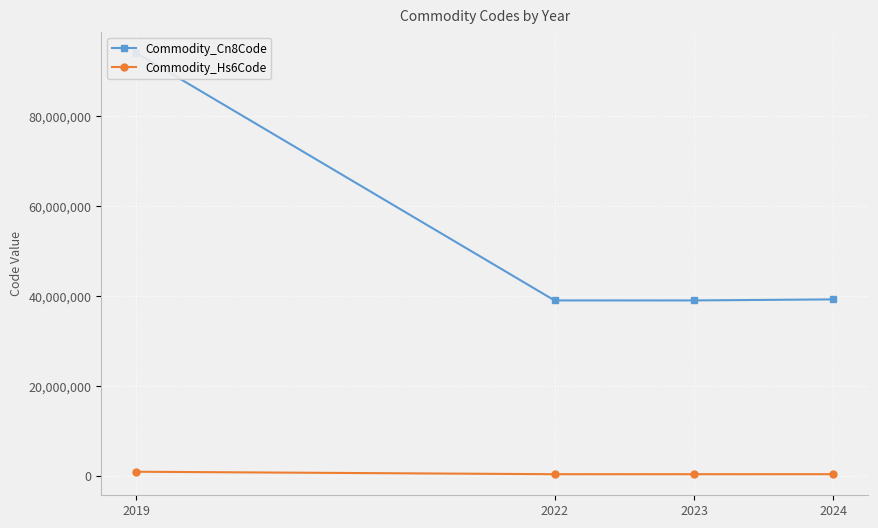

True or false: Commodity_Hs6Code and Commodity_Cn8Code cross at least once.

False